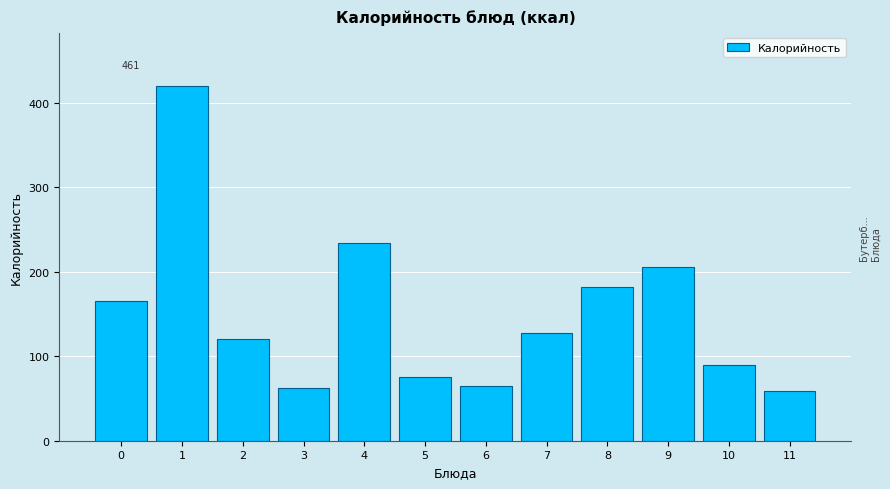

What is the average value?

150.6